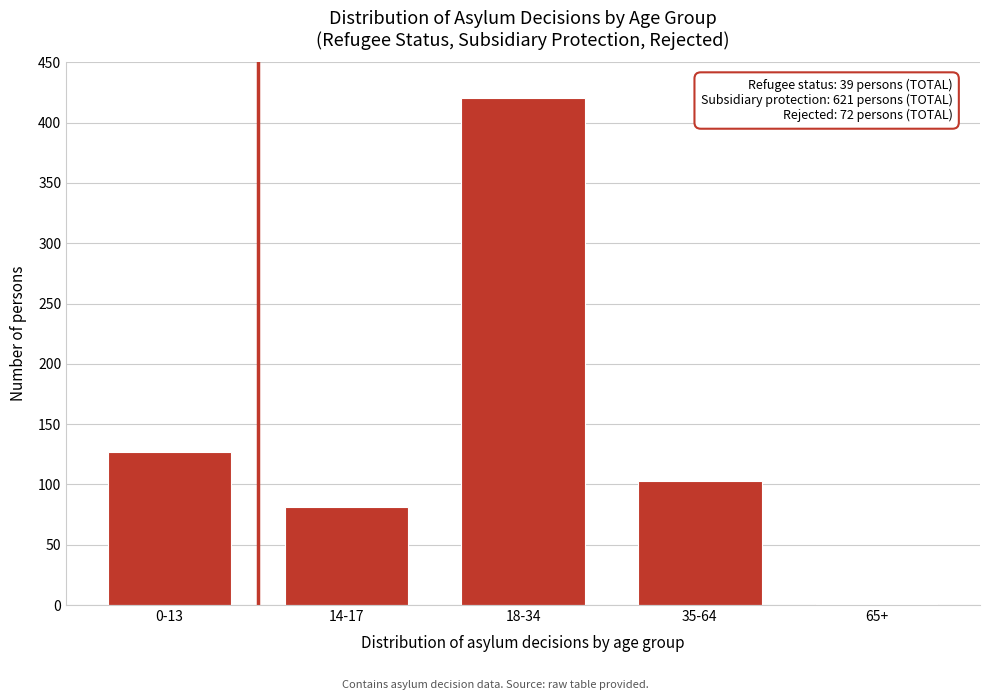

Reading left to right, extract all data points from this chart.

0-13=127	14-17=81	18-34=420	35-64=103	65+=1